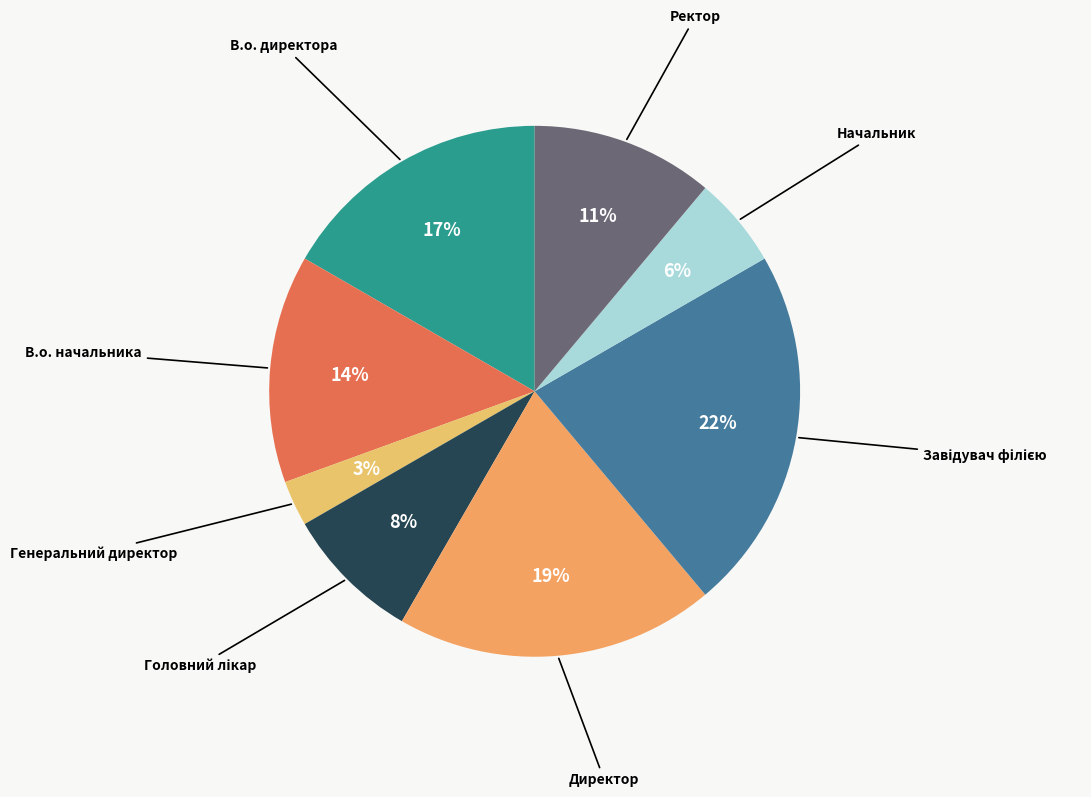

Which slice is the smallest?

Генеральний директор